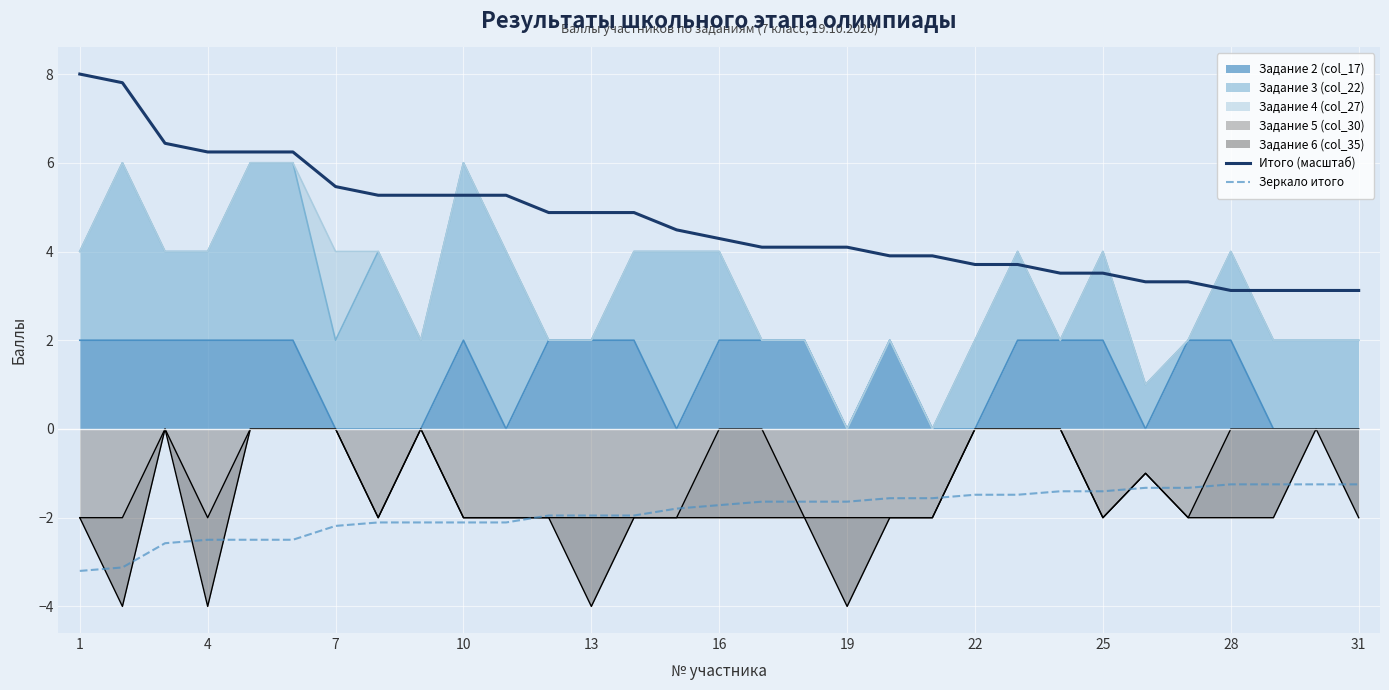

What is the difference between the maximum and second lowest values in the Зеркало итого series?

1.9